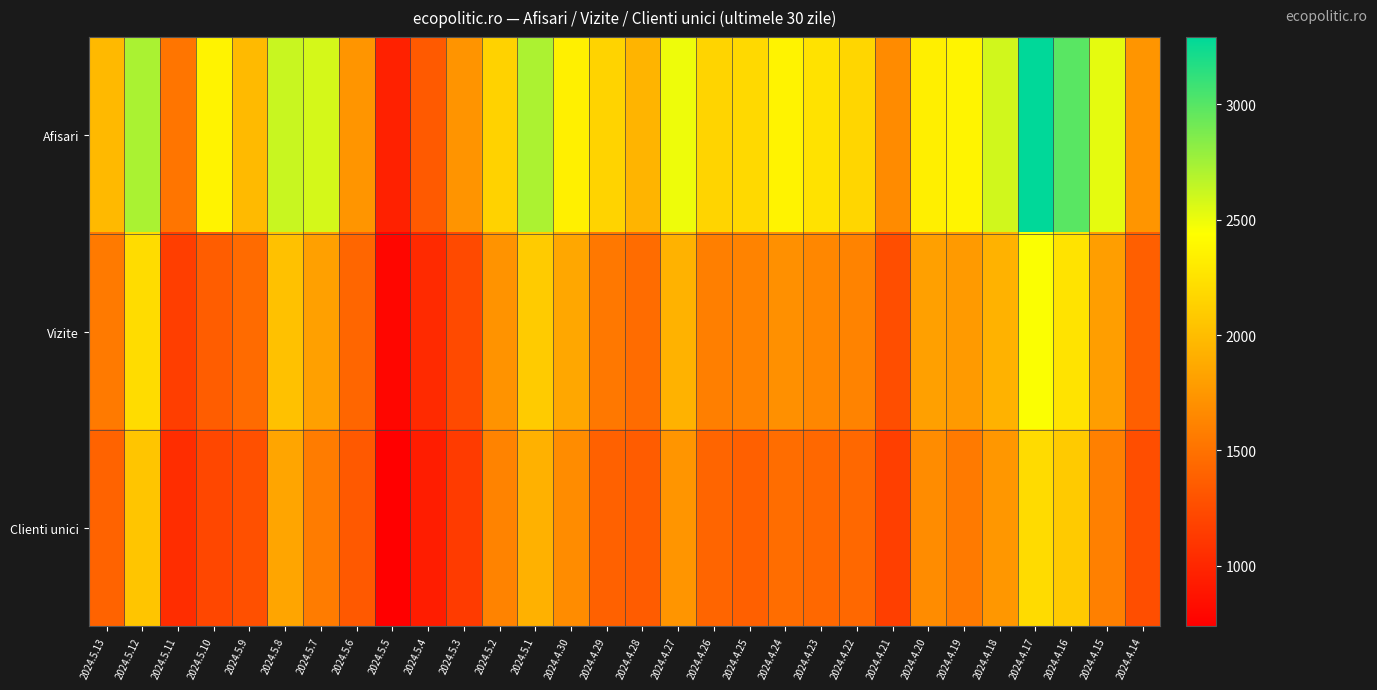

How many series are shown in this chart?

3